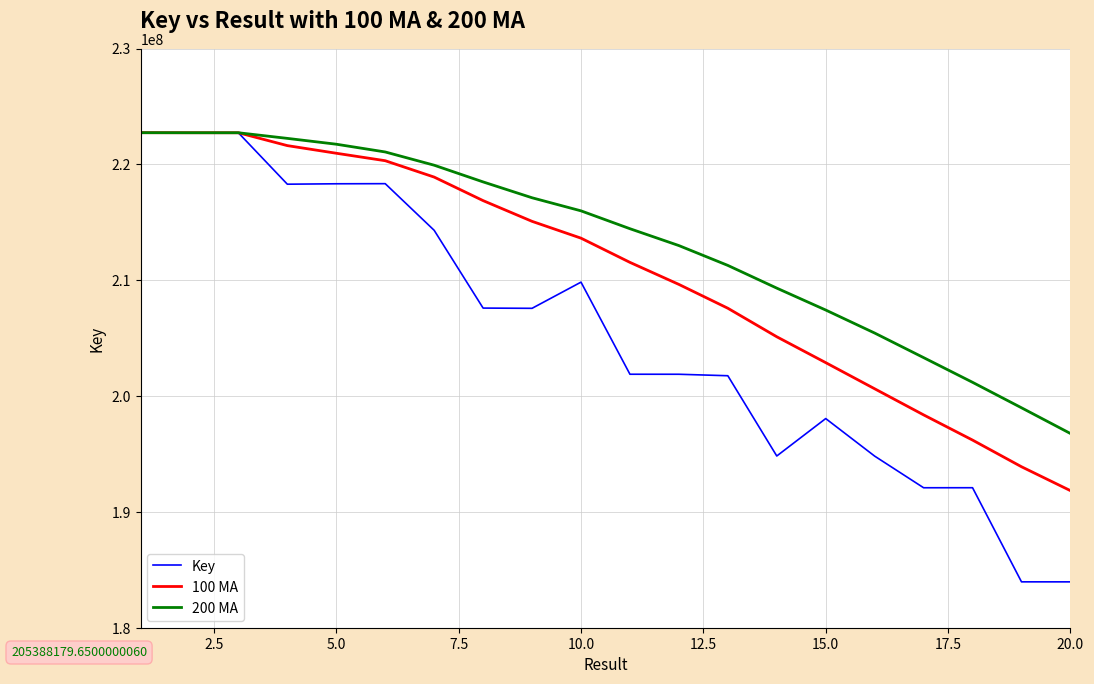

Which series has the largest total across all categories?

200 MA